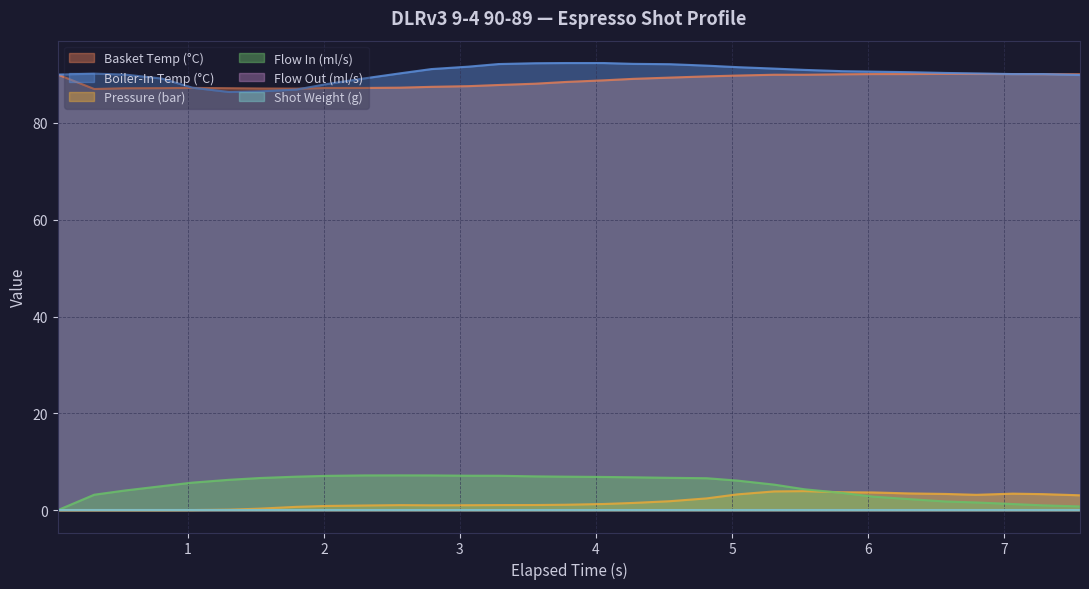

What is the lowest value of the water_temperature_in series?

86.4